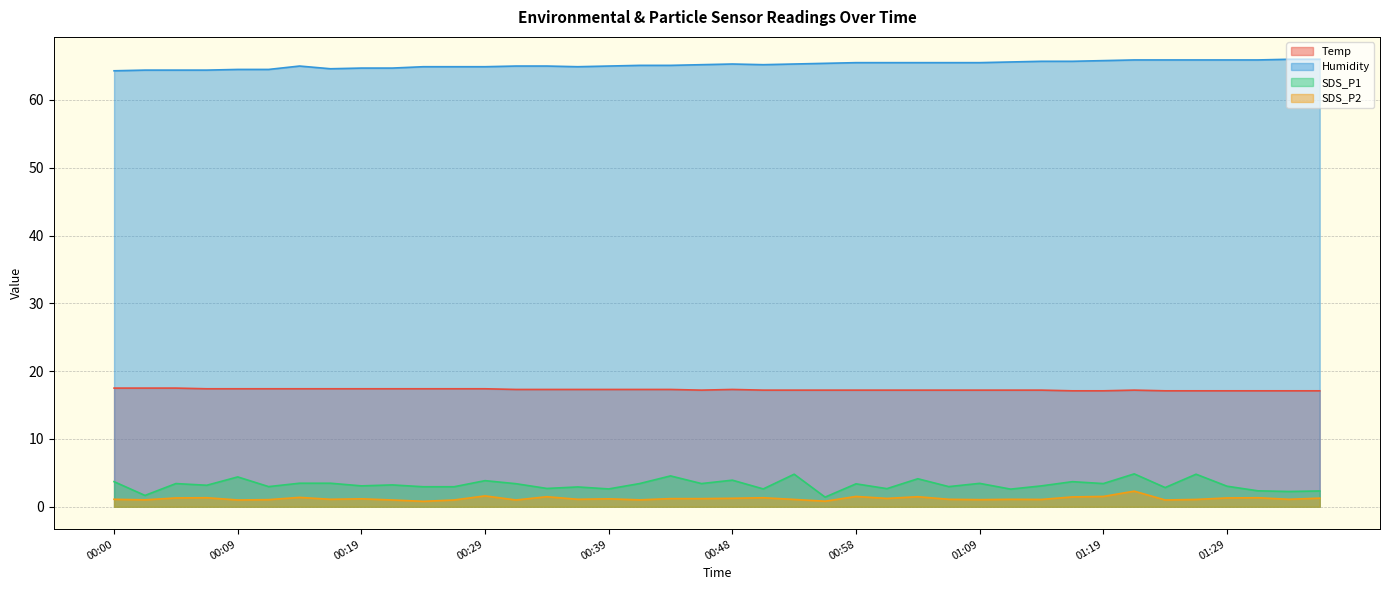

At which category does SDS_P2 reach its first local valley?

00:02